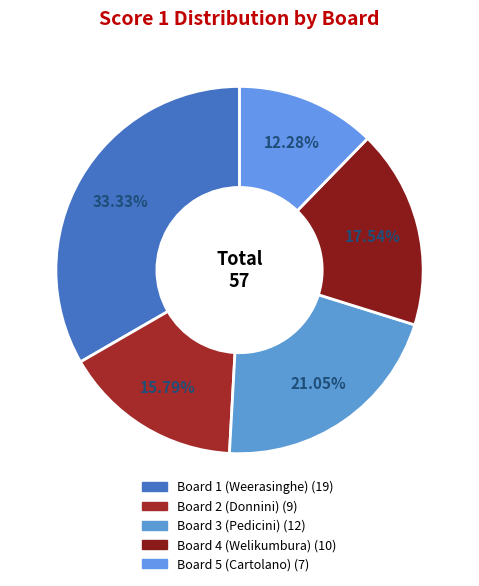

How many segments does this pie chart have?

5